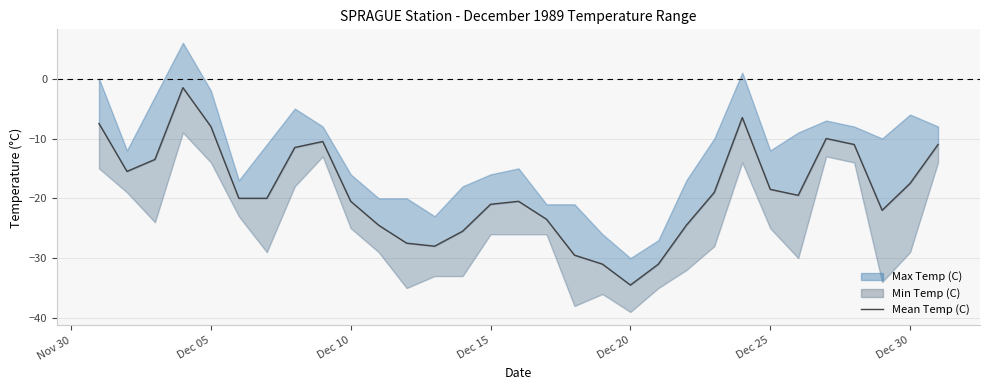

In Mean Temp (C), how many points are lower than both neighbors (excluding endpoints)?

5